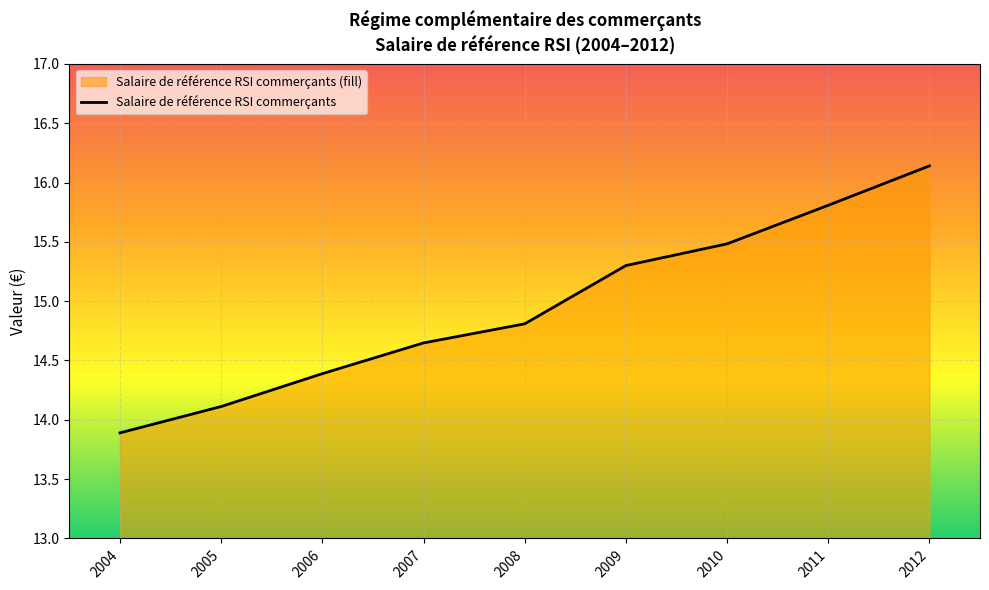

What is the change in value from 2006 to 2012?

+1.8